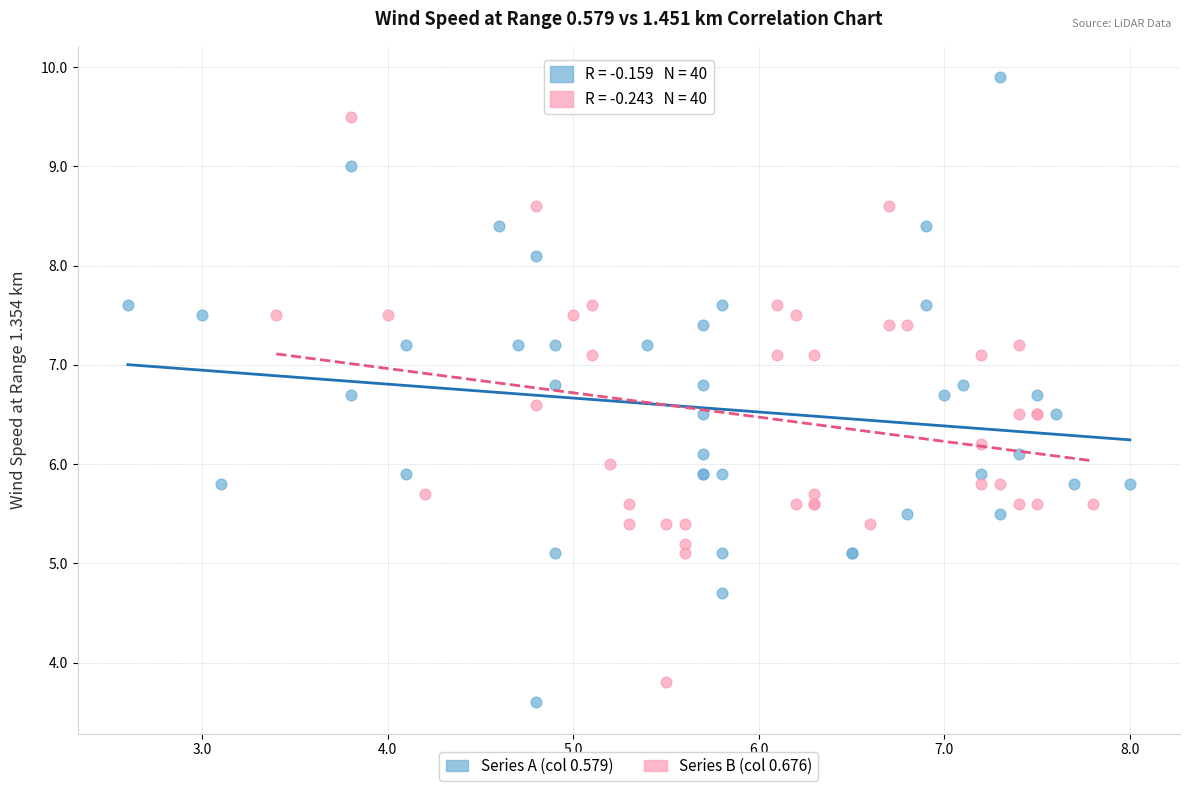

Which series reaches the maximum Y coordinate?

Series A (col 0.579)